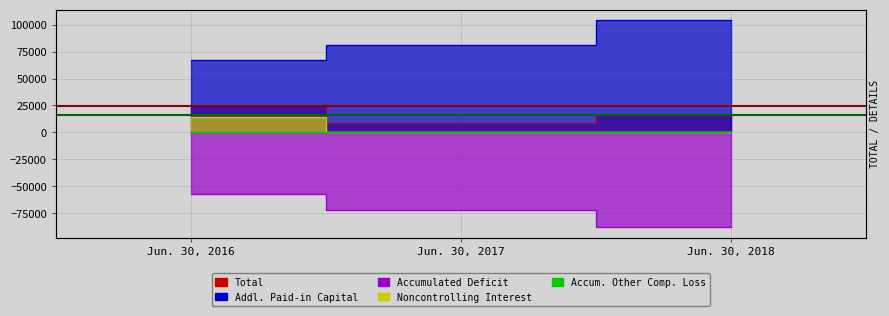

Read the Noncontrolling Interest value at Jun. 30, 2018.

-2